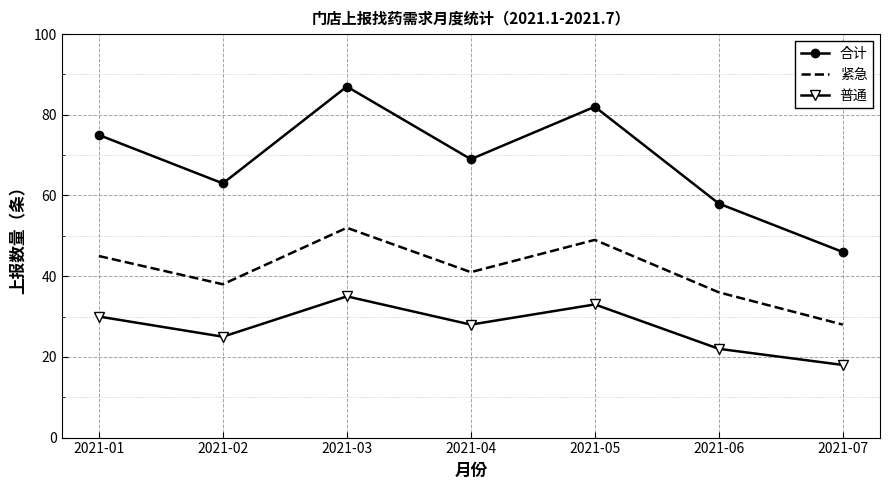

At which category does 合计 reach its first local peak?

2021-03